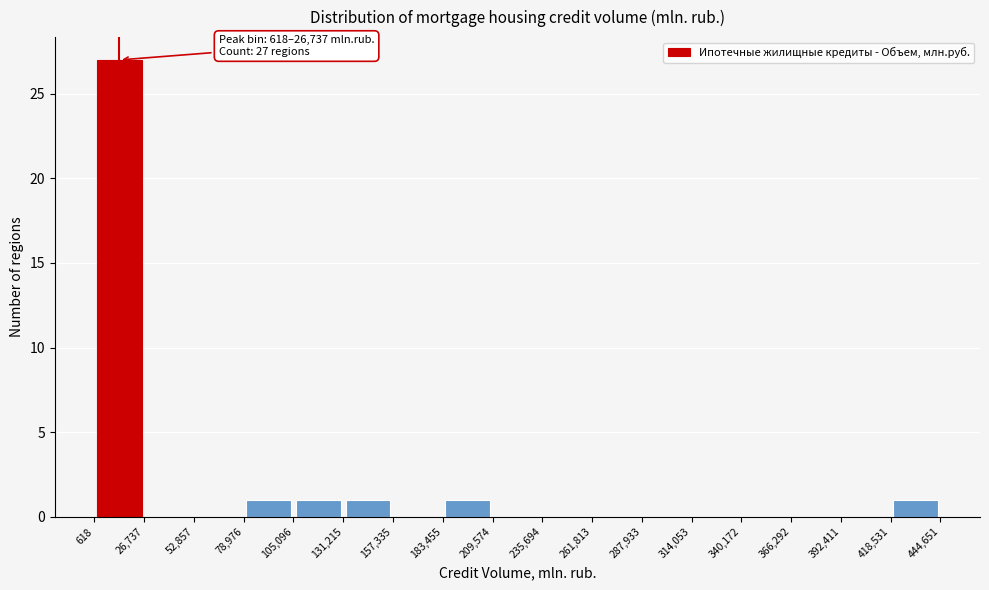

Over which range of the x-axis is the bar tallest?

618 to 26,737